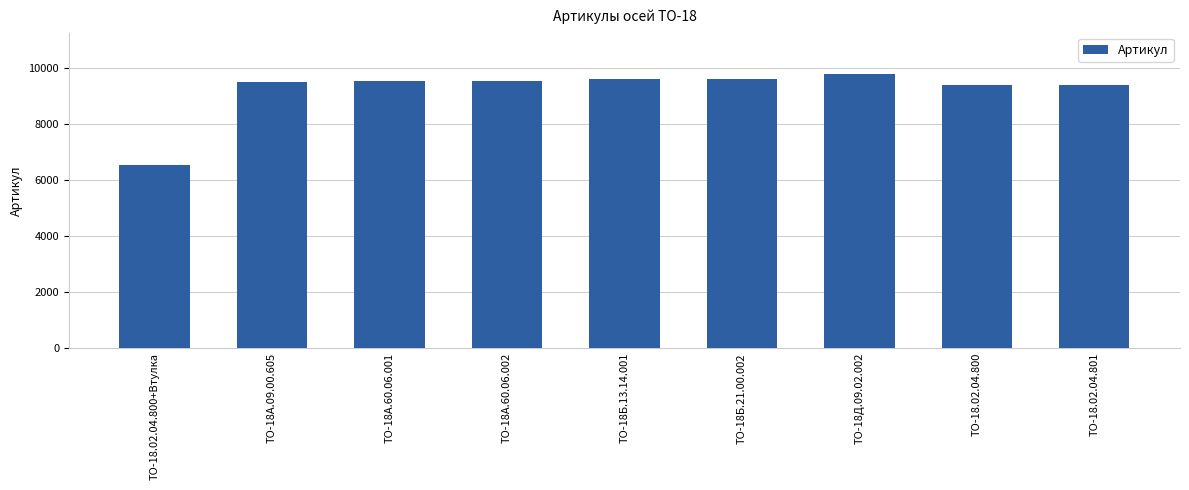

What value does the data have at ТО-18.02.04.801, to the nearest 50?

9350